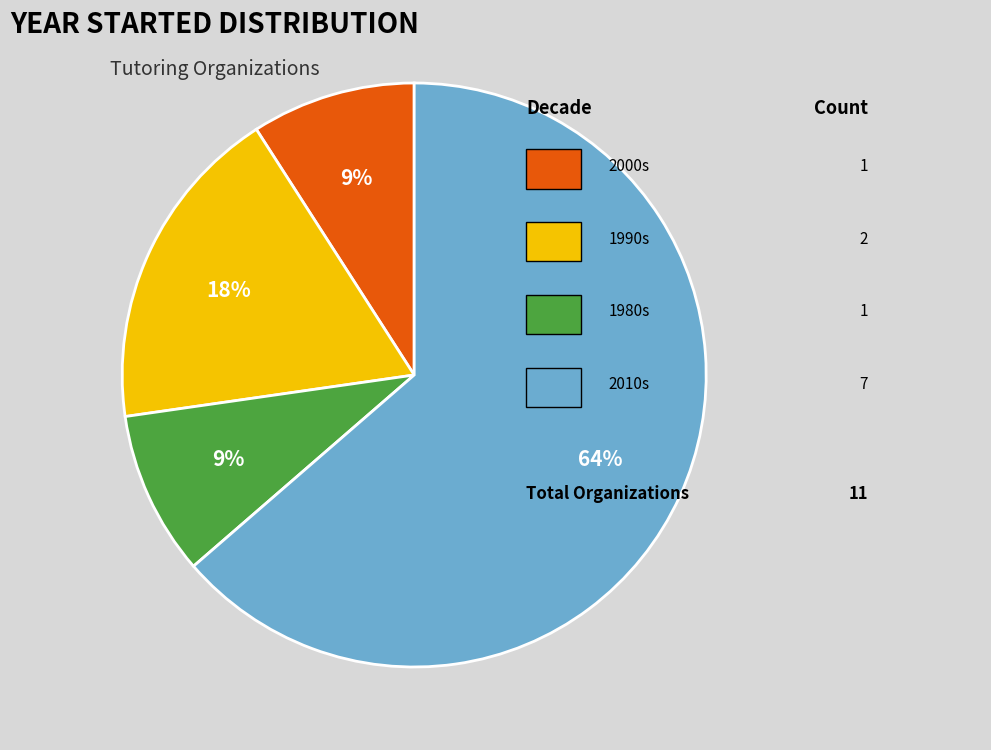

To the nearest percent, what is the difference between the largest and smallest slice percentages?

55%